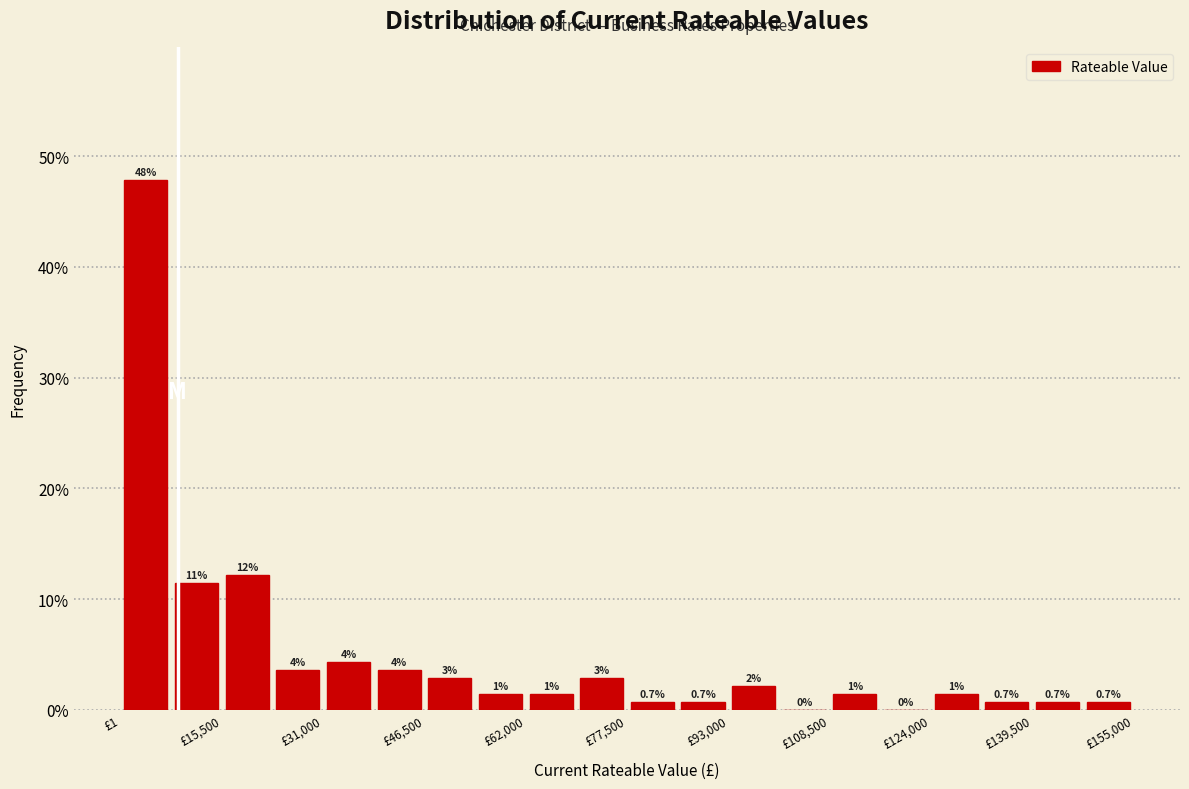

Read against the x-axis, roughly where is the centre of the tallest bar?

4000